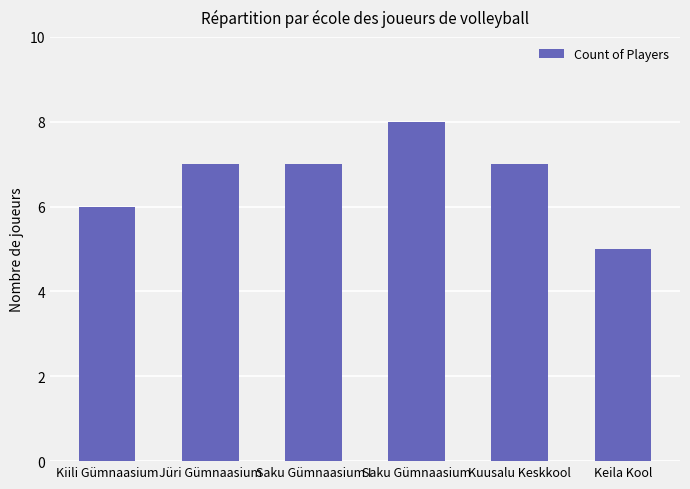

Does the chart contain stacked bars?

No